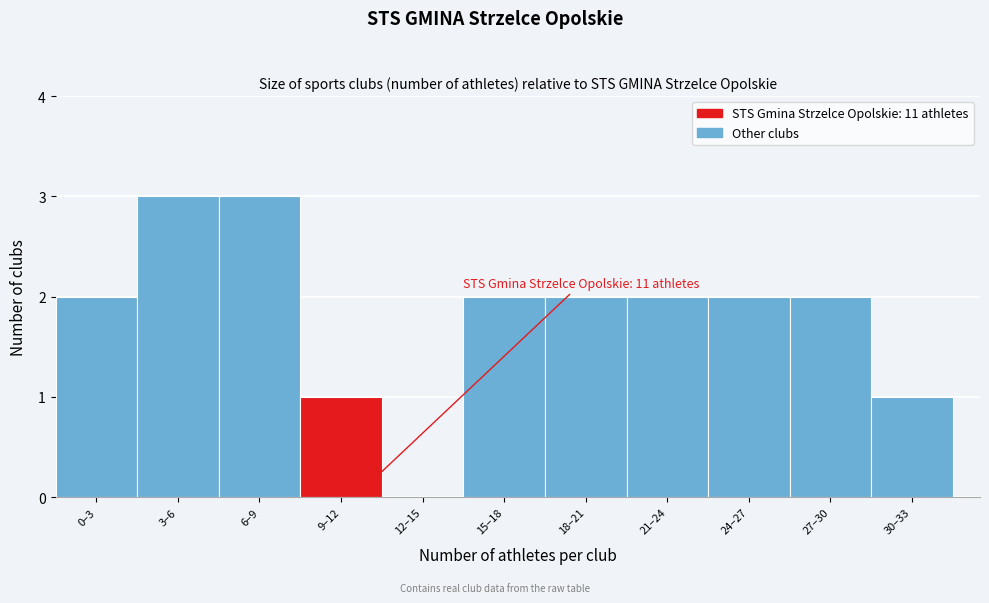

Reading left to right, what are all the values shown in this chart?

0–3=2	3–6=3	6–9=3	9–12=1	12–15=0	15–18=2	18–21=2	21–24=2	24–27=2	27–30=2	30–33=1